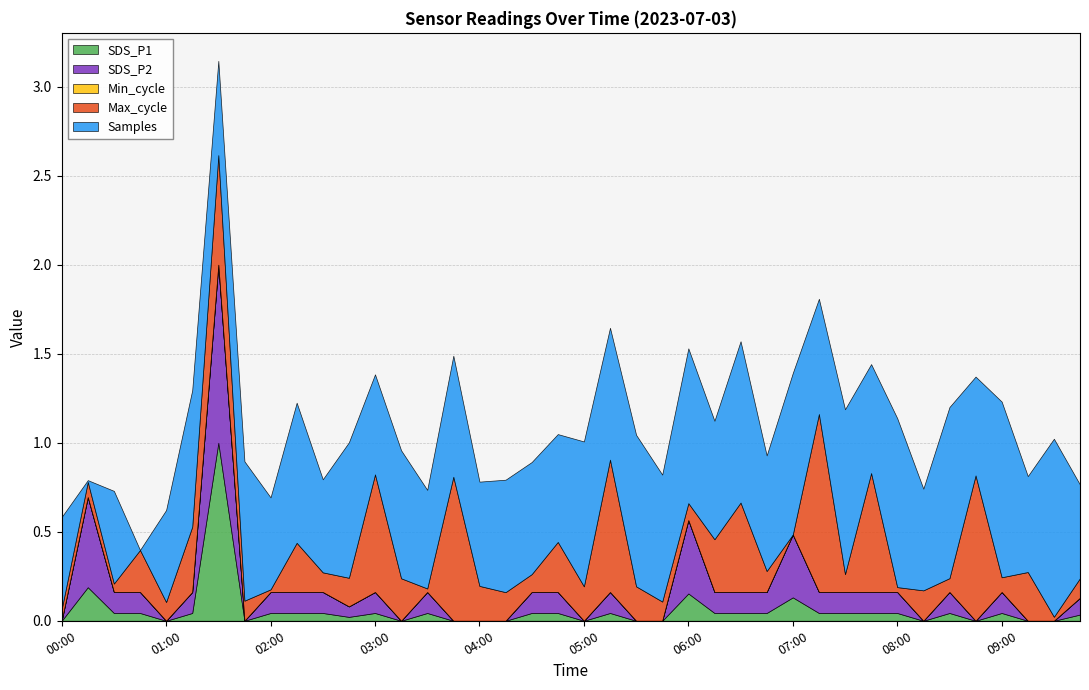

Is it true that SDS_P1 equals 0.0 at 04:00?

True